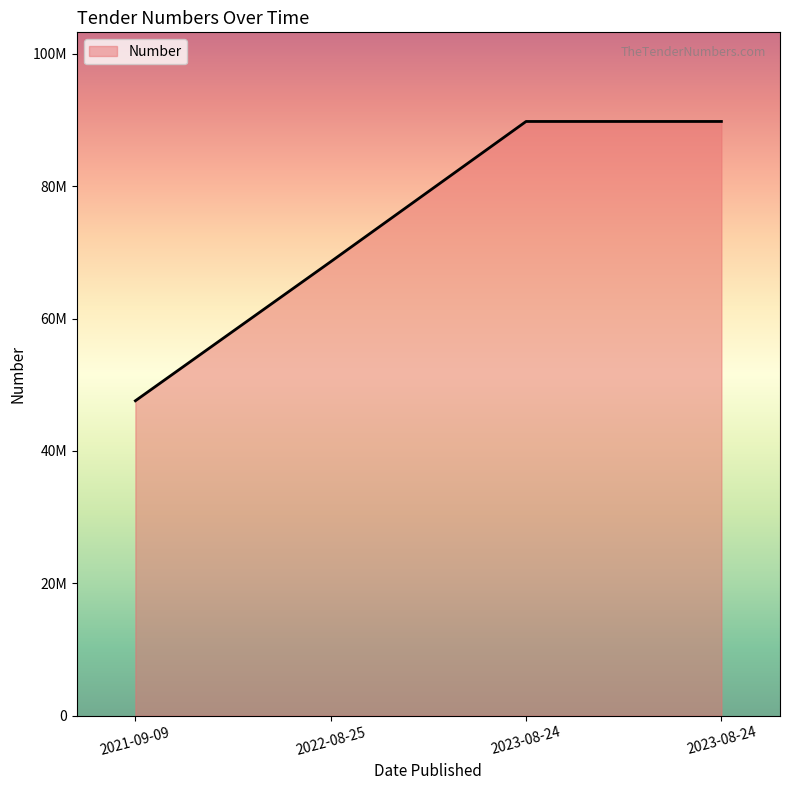

At which label does the data first exceed 89765727?

2023-08-24